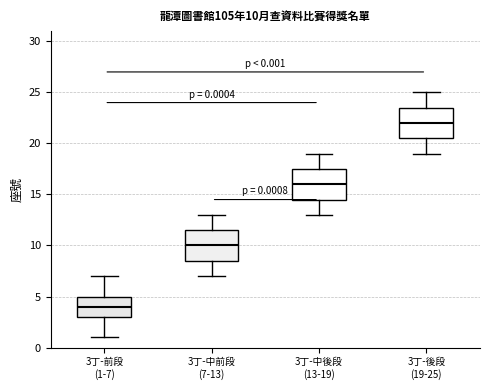

Which box's median line is the highest?

3丁-後段 (19-25)